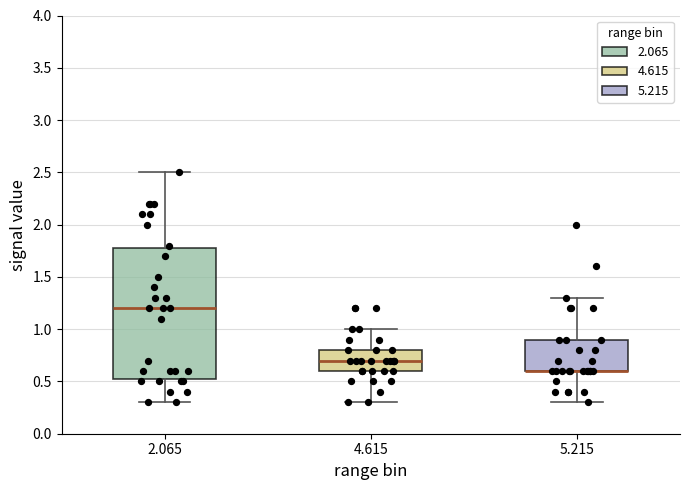

Reading left to right, transcribe this box plot: for each box, give where its median line is, the range the box spans, and where its two whiskers end, as read against the y-axis. The values are not printed on the chart, so give them approximately, as read against the axis.

2.065: median 1.20, box 0.55 to 1.80, whiskers 0.30 to 2.50
4.615: median 0.70, box 0.60 to 0.80, whiskers 0.30 to 1.00
5.215: median 0.60 (drawn on the box's lower edge), box 0.60 to 0.90, whiskers 0.30 to 1.30